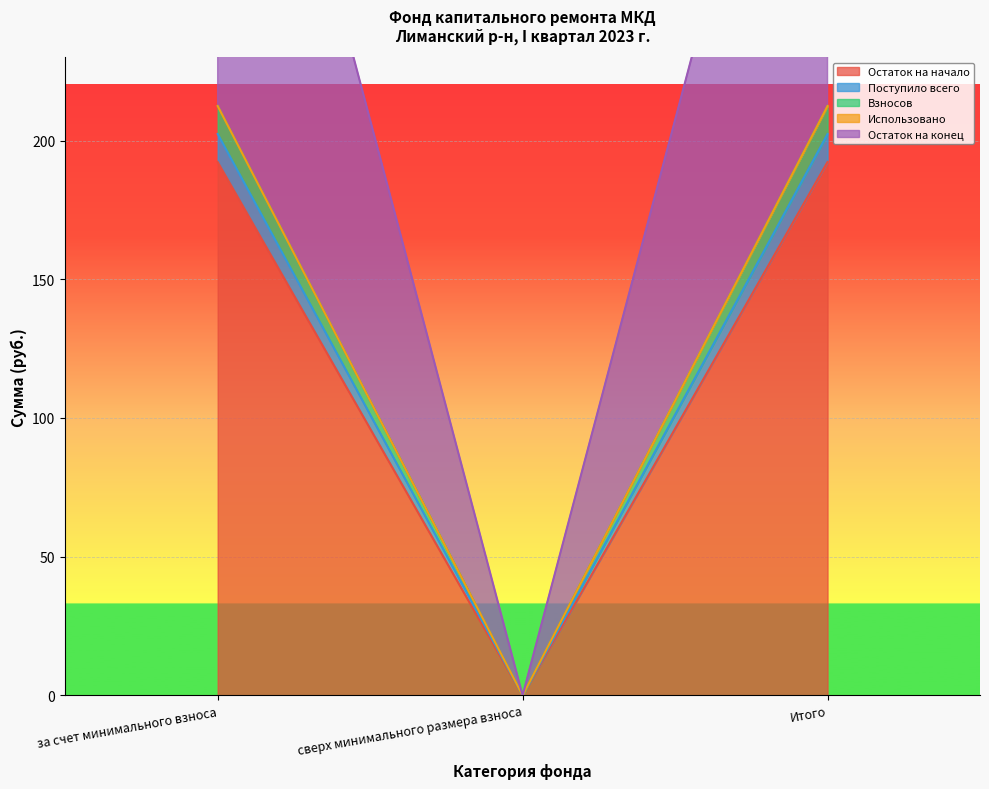

How many positive values does the Остаток на конец series have?

2